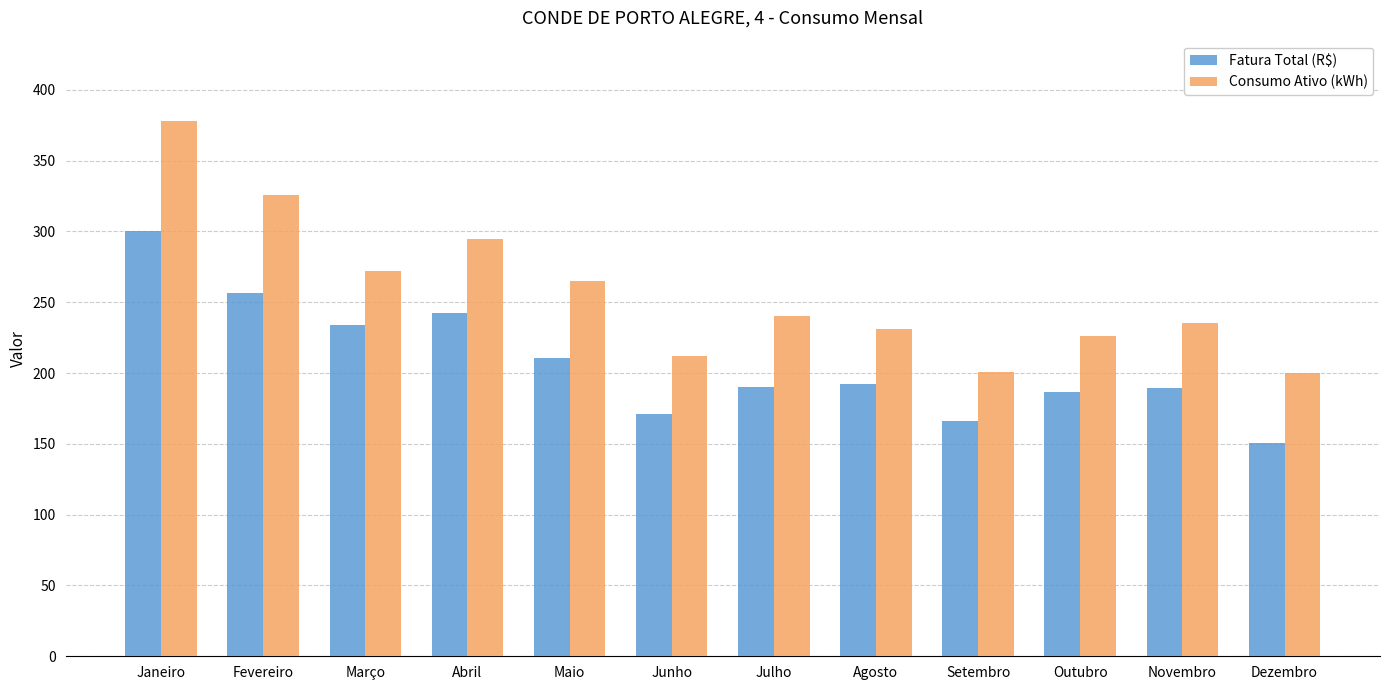

What value does the Consumo Ativo (kWh) series have at Março?

272.0